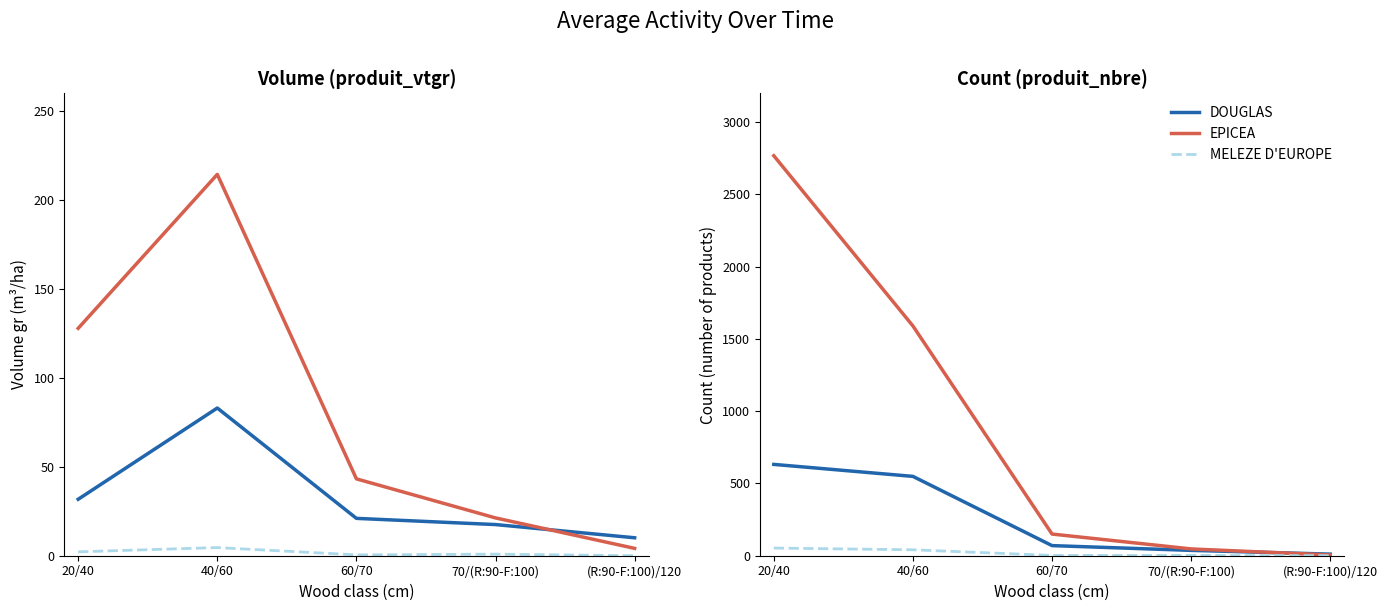

The value of EPICEA at 70/(R:90-F:100) is 61. True or false?

False